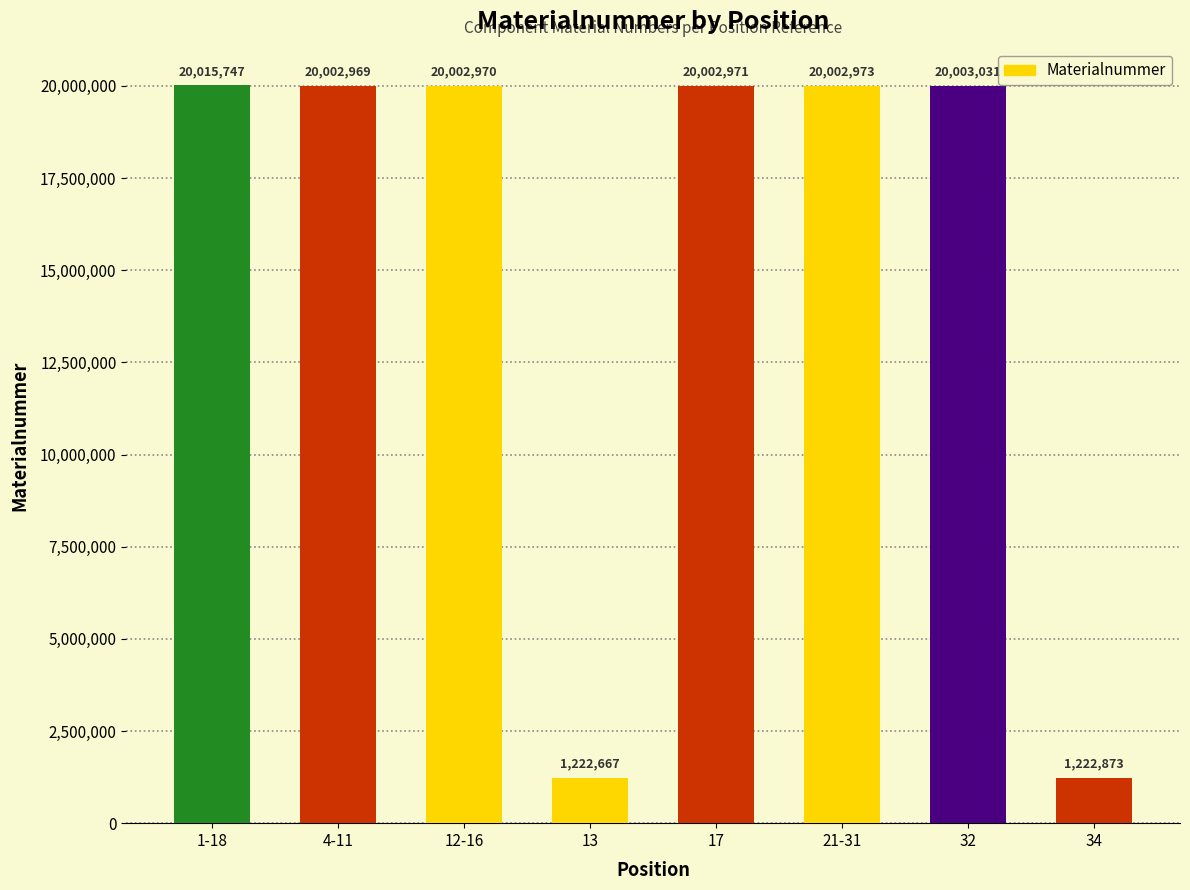

Which label corresponds to the smallest value in the chart?

13